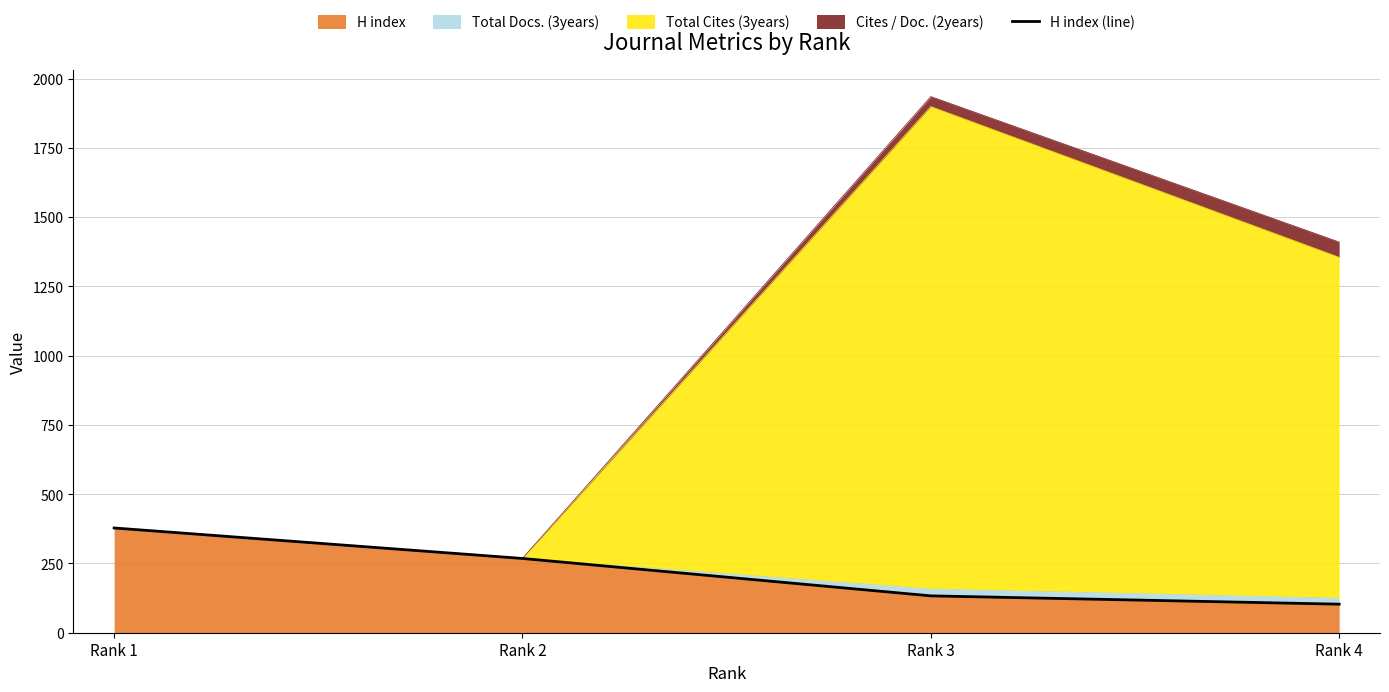

The chart shows a value of 268 at Rank 2. True or false?

True